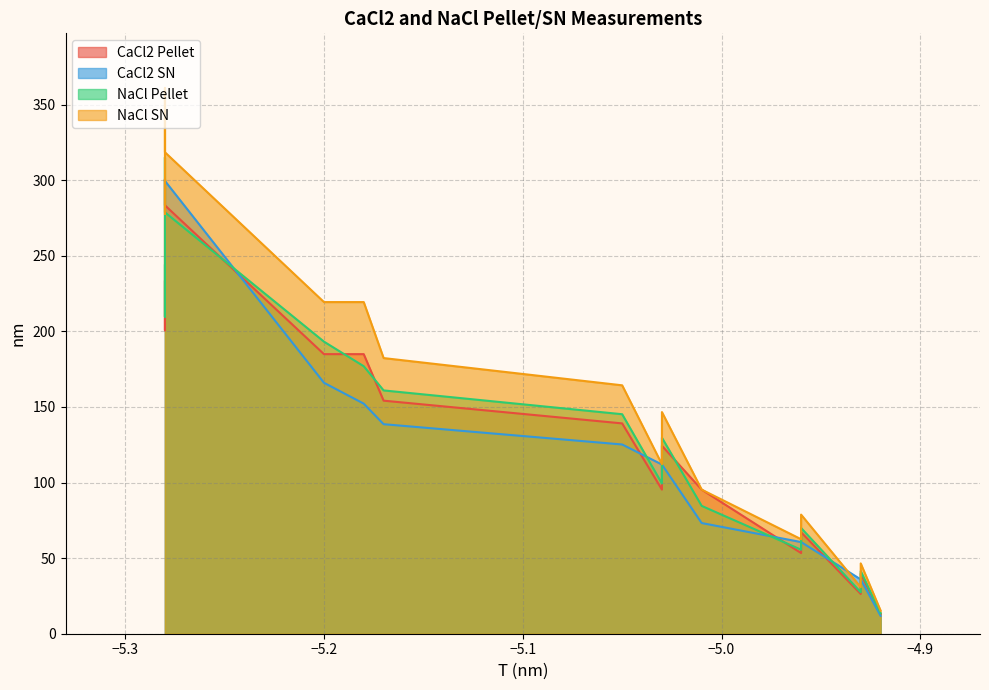

What is the smallest value displayed?

11.8